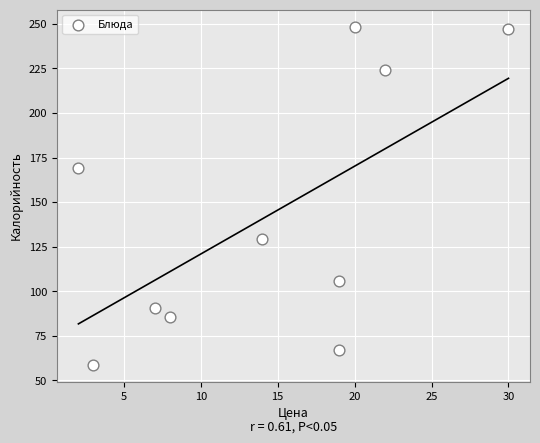

What Y value in the scatter plot is closest to 153?

169.0